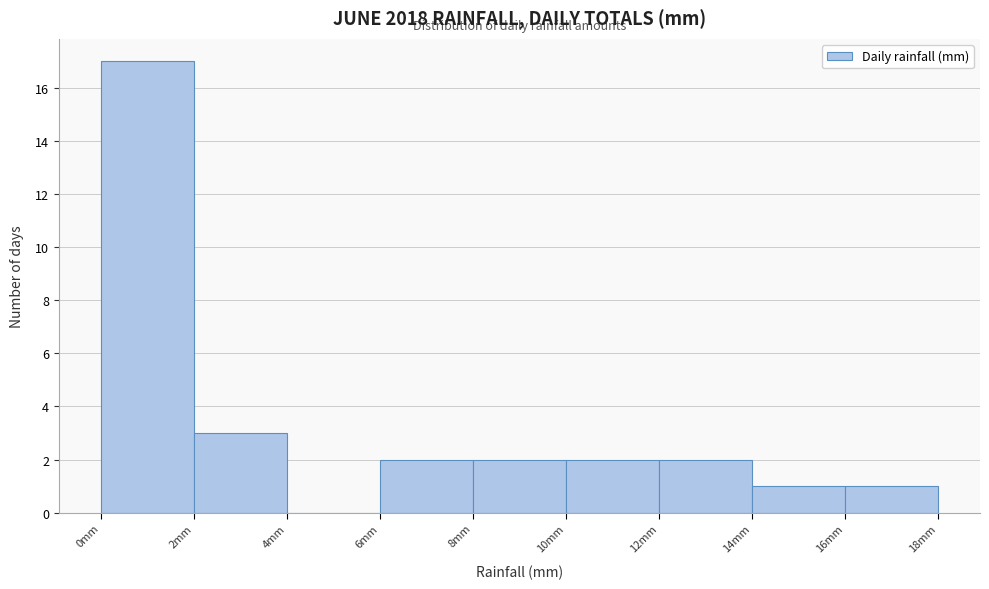

Reading left to right, list every bar in this chart as the range it spans on the x-axis followed by its height. The values are not printed on the chart, so give them approximately, as read against the axis.

0 to 2: 17
2 to 4: 3
4 to 6: 0
6 to 8: 2
8 to 10: 2
10 to 12: 2
12 to 14: 2
14 to 16: 1
16 to 18: 1